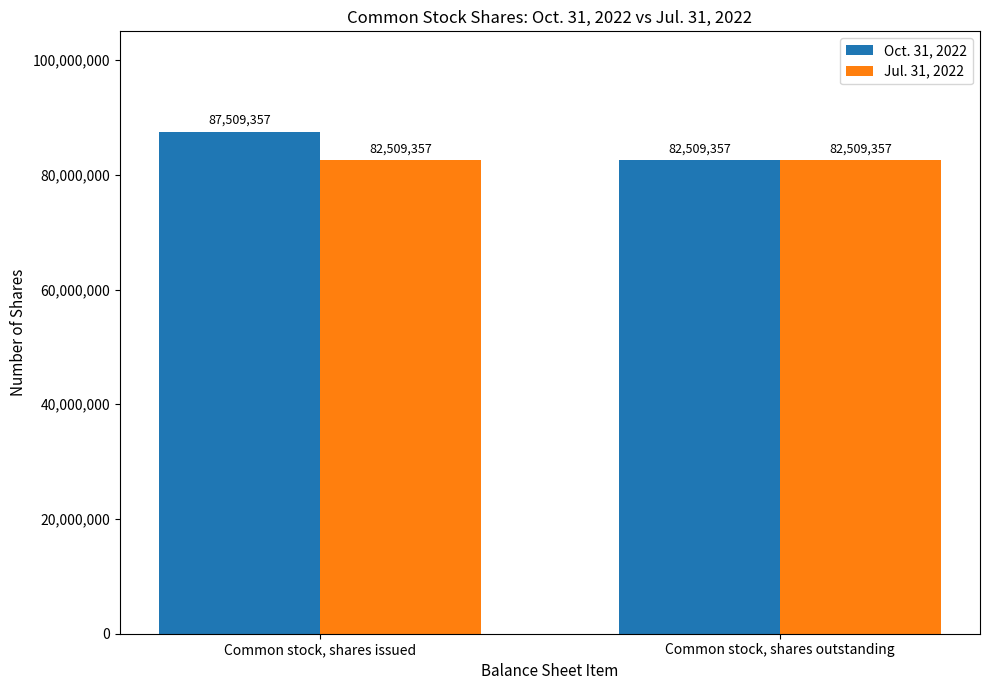

What is the sum of the Jul. 31, 2022 values at Common stock, shares outstanding and Common stock, shares issued?

165018714